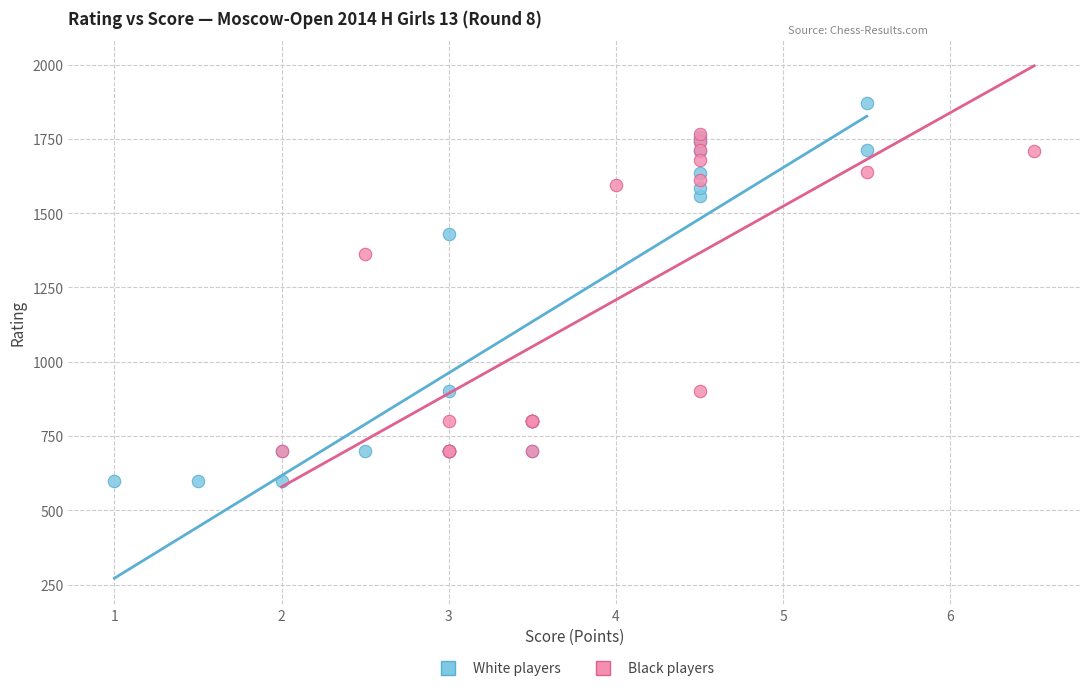

Which series reaches the maximum Y coordinate?

White players